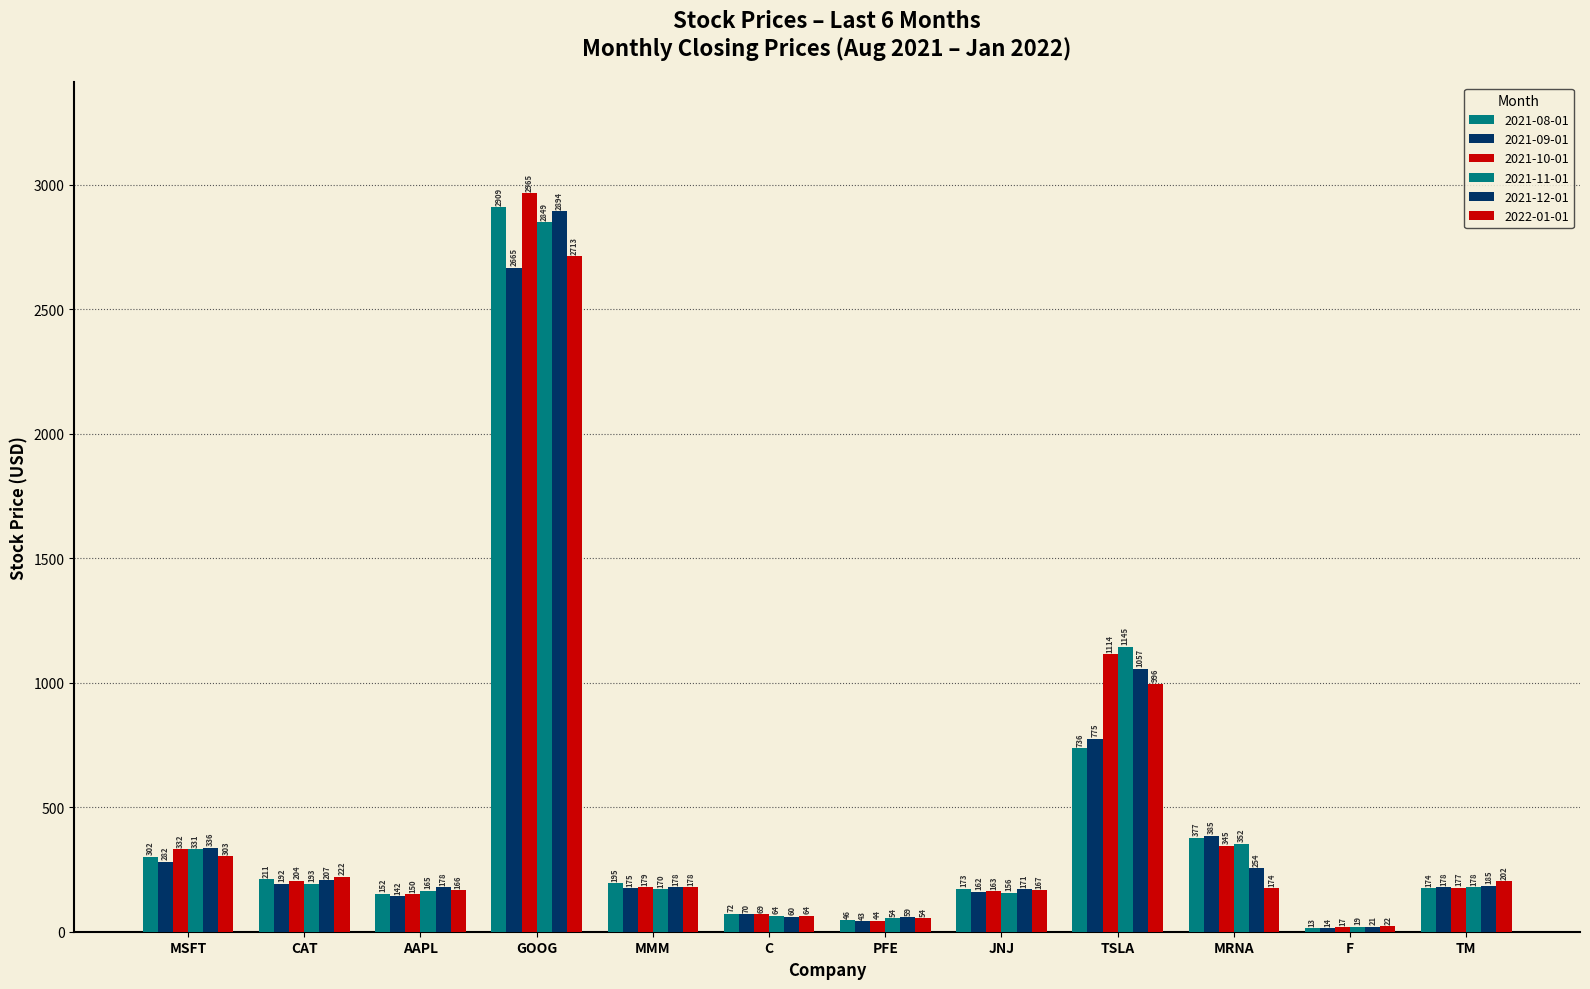

What is the sum of all 2021-10-01 values?

5758.2